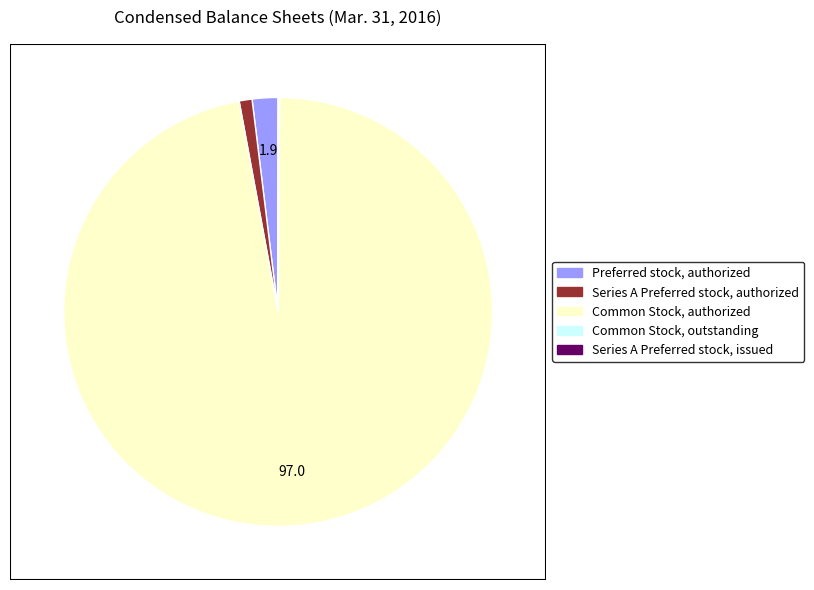

True or false: Common Stock, authorized accounts for 97% of the total.

True